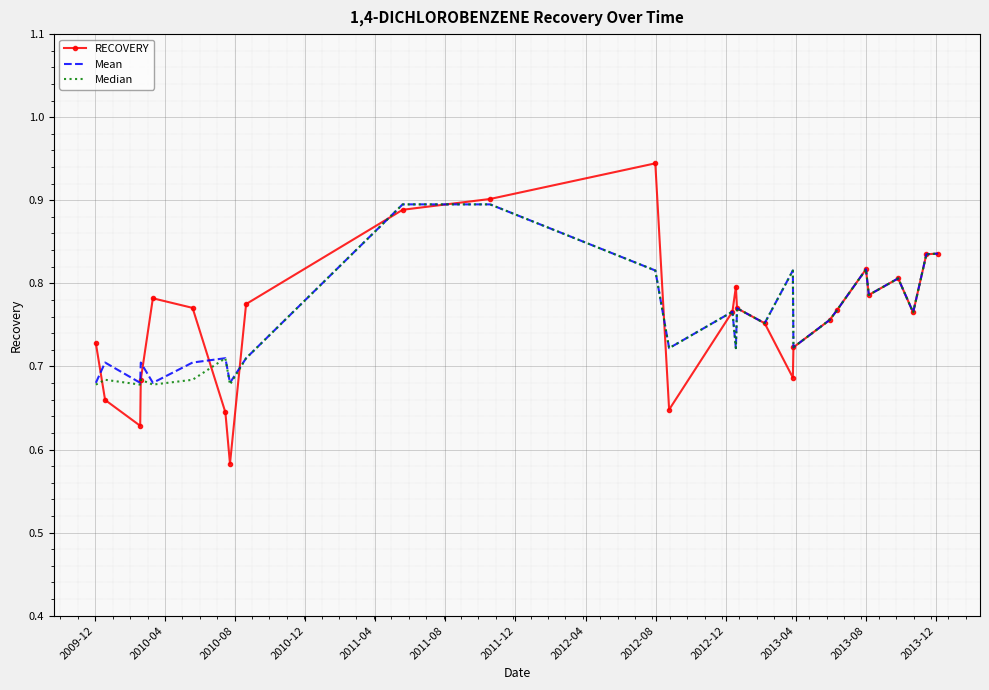

Which series has the widest spread of values?

RECOVERY